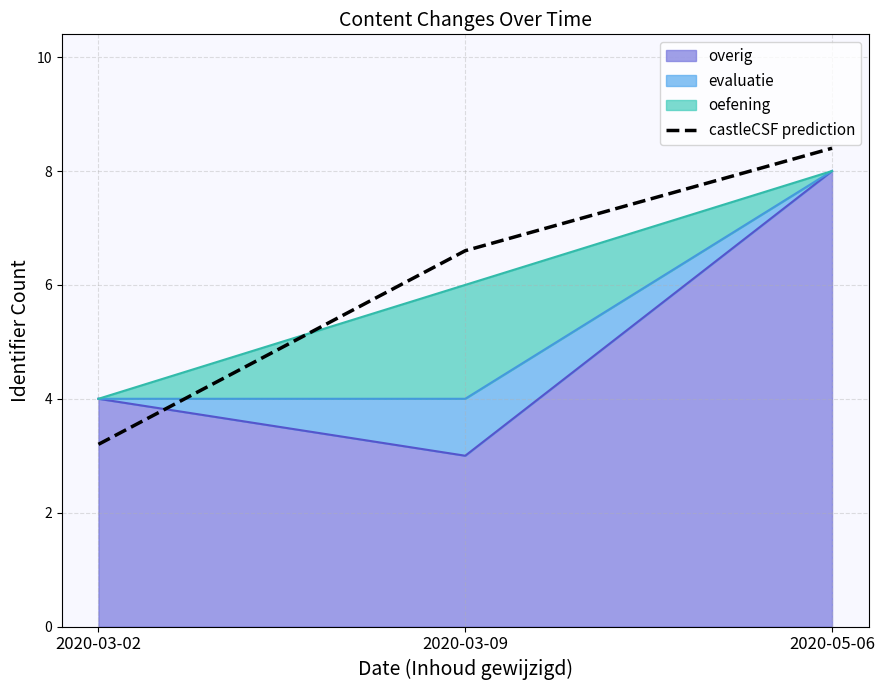

What is the approximate value at 2020-05-06?

8.4